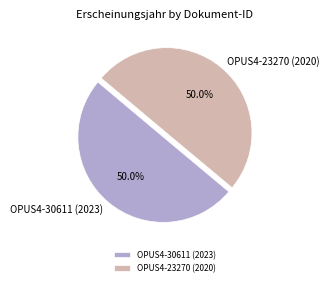

What portion of the pie excludes OPUS4-30611 (2023)?

50.0%